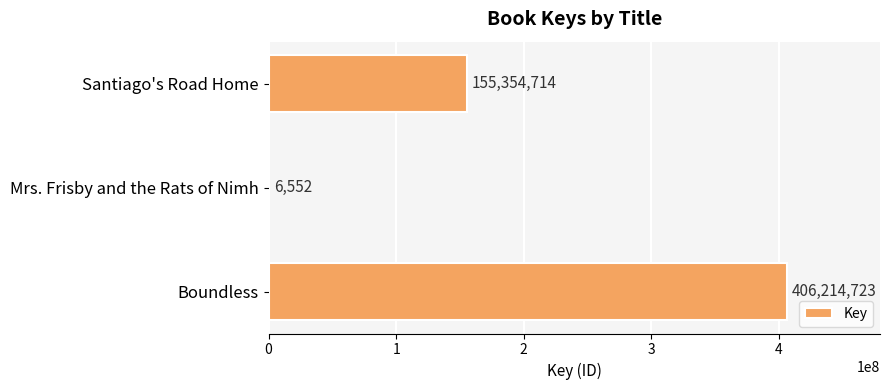

How many data points does each series have?

3